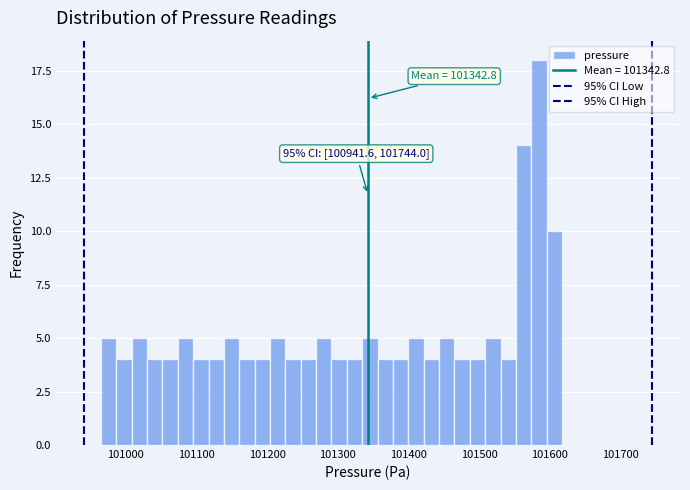

Around what value on the x-axis is the tallest bar? Give the approximate position of its centre, as read against the axis.

101580